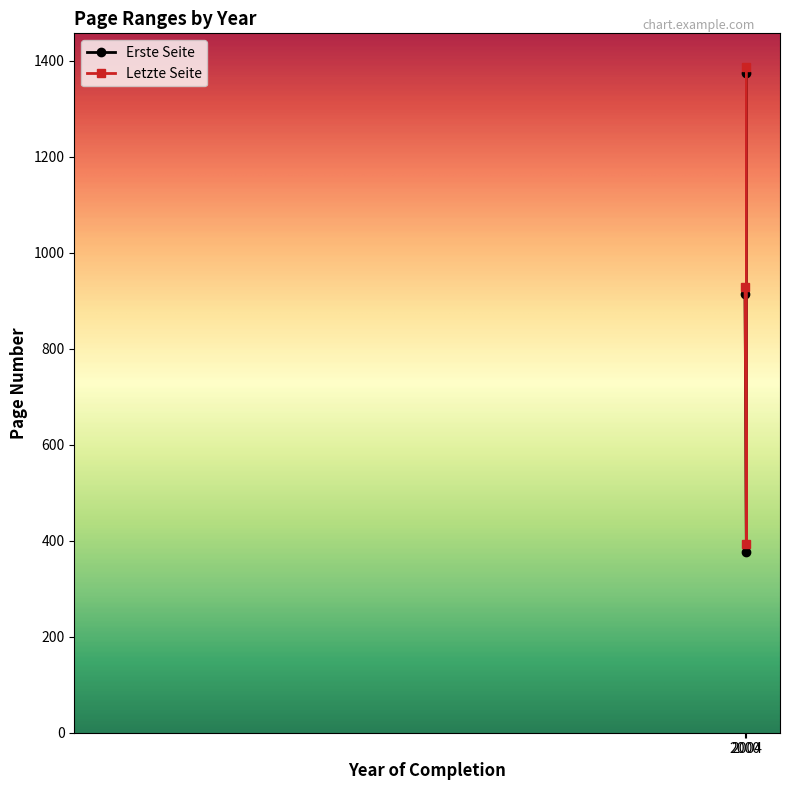

Rank the categories by Letzte Seite value from highest to lowest.

2004, 2000, 2004